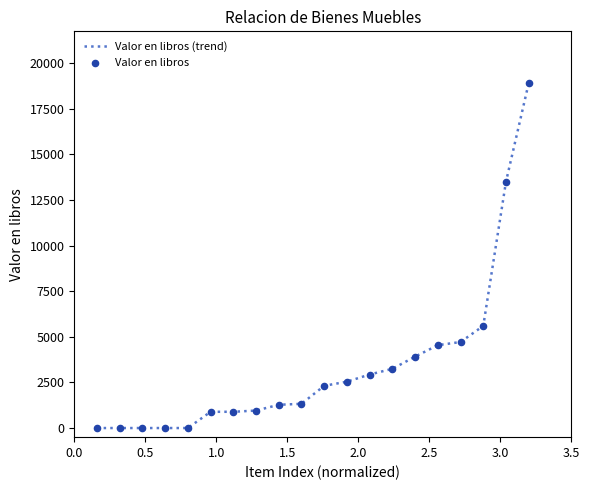

What is the greatest value displayed?

18903.0